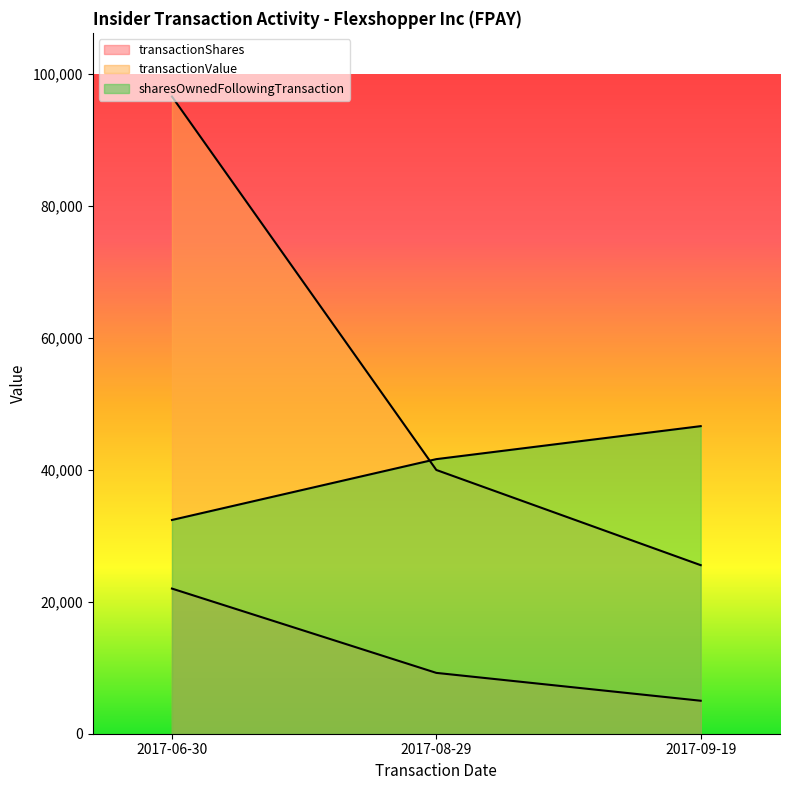

Rank the series by their maximum value, from highest to lowest.

transactionValue, sharesOwnedFollowingTransaction, transactionShares